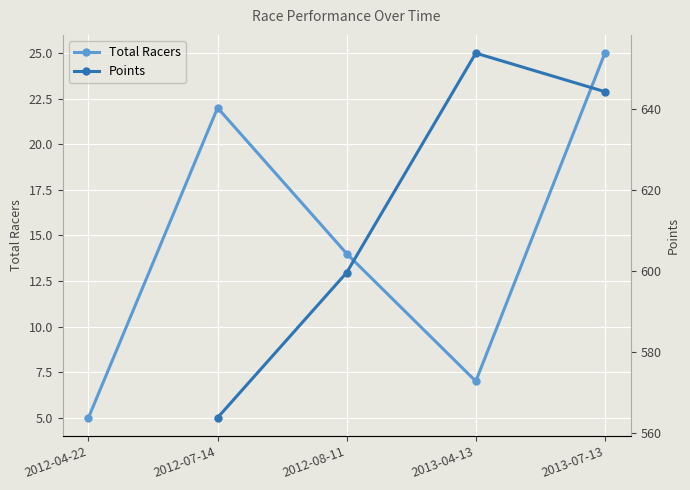

Rank the categories by value from highest to lowest.

2013-07-13, 2012-07-14, 2012-08-11, 2013-04-13, 2012-04-22